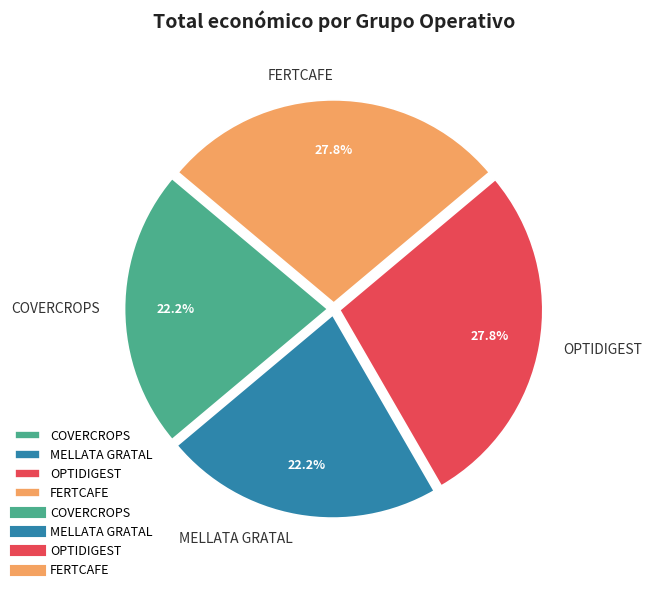

To the nearest percent, what is the difference between the largest and smallest slice percentages?

6%